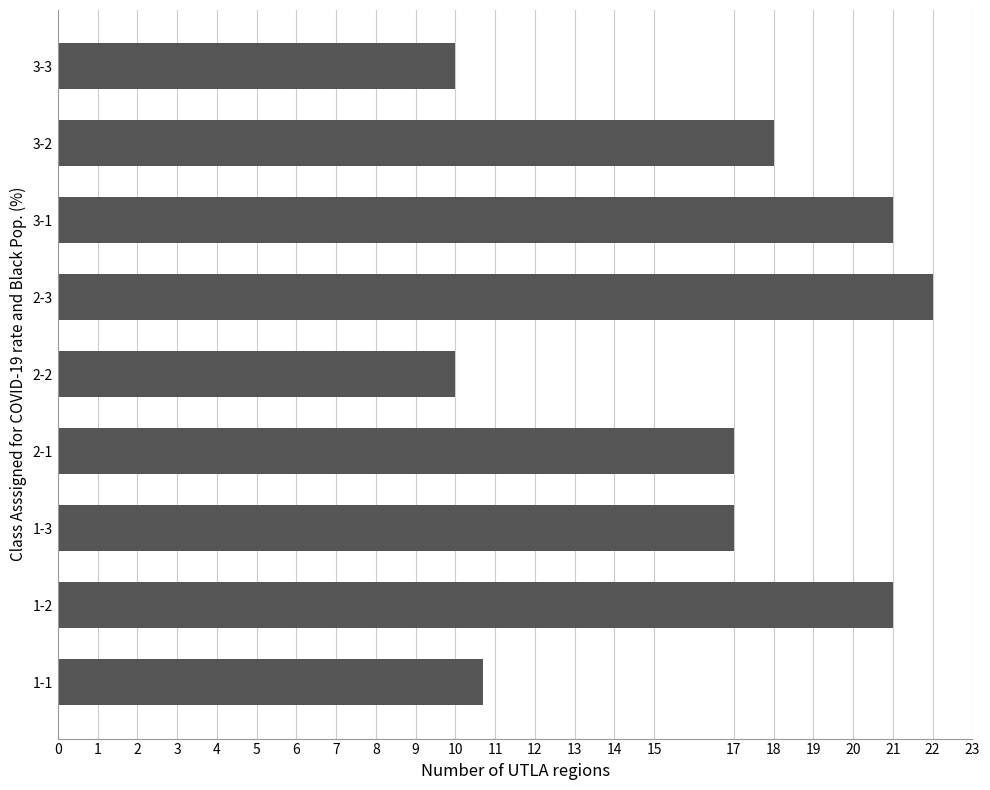

True or false: the data shows 10.0 at 3-3.

True